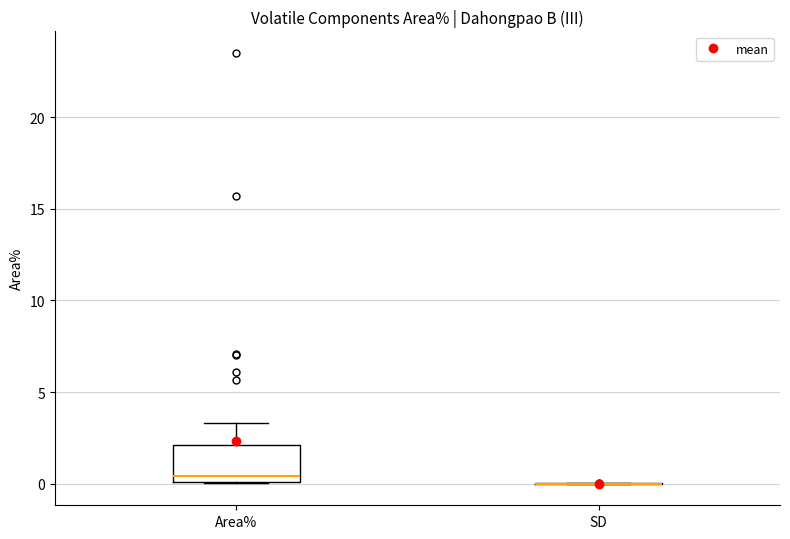

Reading left to right, transcribe this box plot: for each box, give where its median line is, the range the box spans, and where its two whiskers end, as read against the y-axis. The values are not printed on the chart, so give them approximately, as read against the axis.

Area%: median 0.5, box 0.0 to 2.0, whiskers 0.0 to 3.5
SD: box collapsed to a line at 0.0, whiskers 0.0 to 0.0